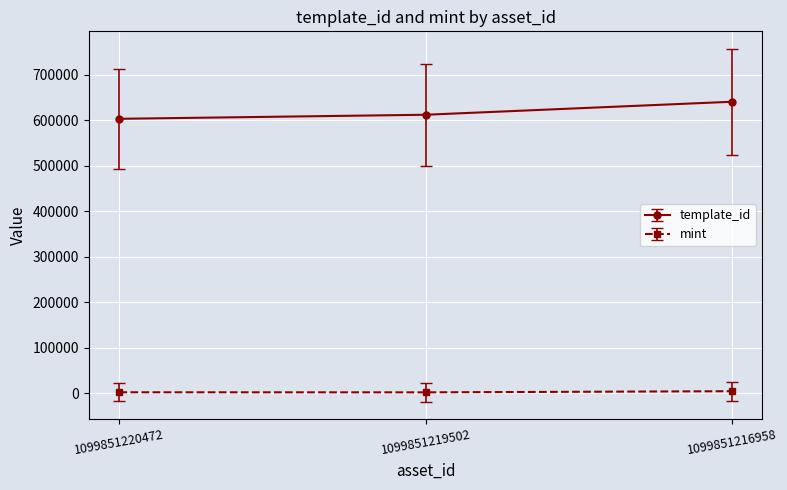

What is the difference between the mint values at 1099851219502 and 1099851220472?

140